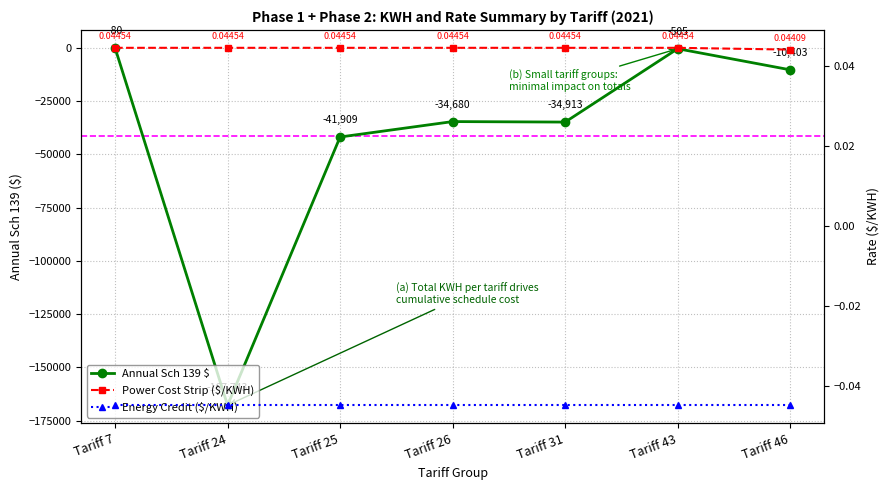

True or false: Annual Sch 139 $ and Power Cost Strip ($/KWH) intersect in this chart.

False